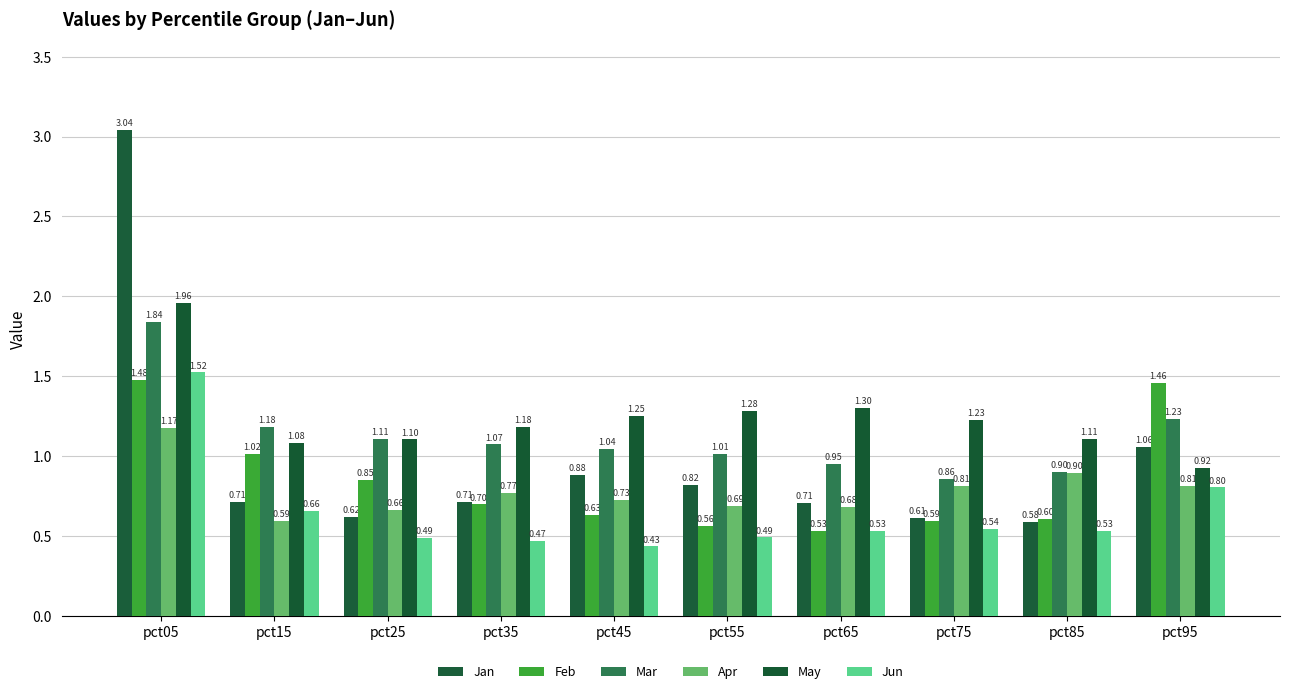

How many bars are there in total?

60